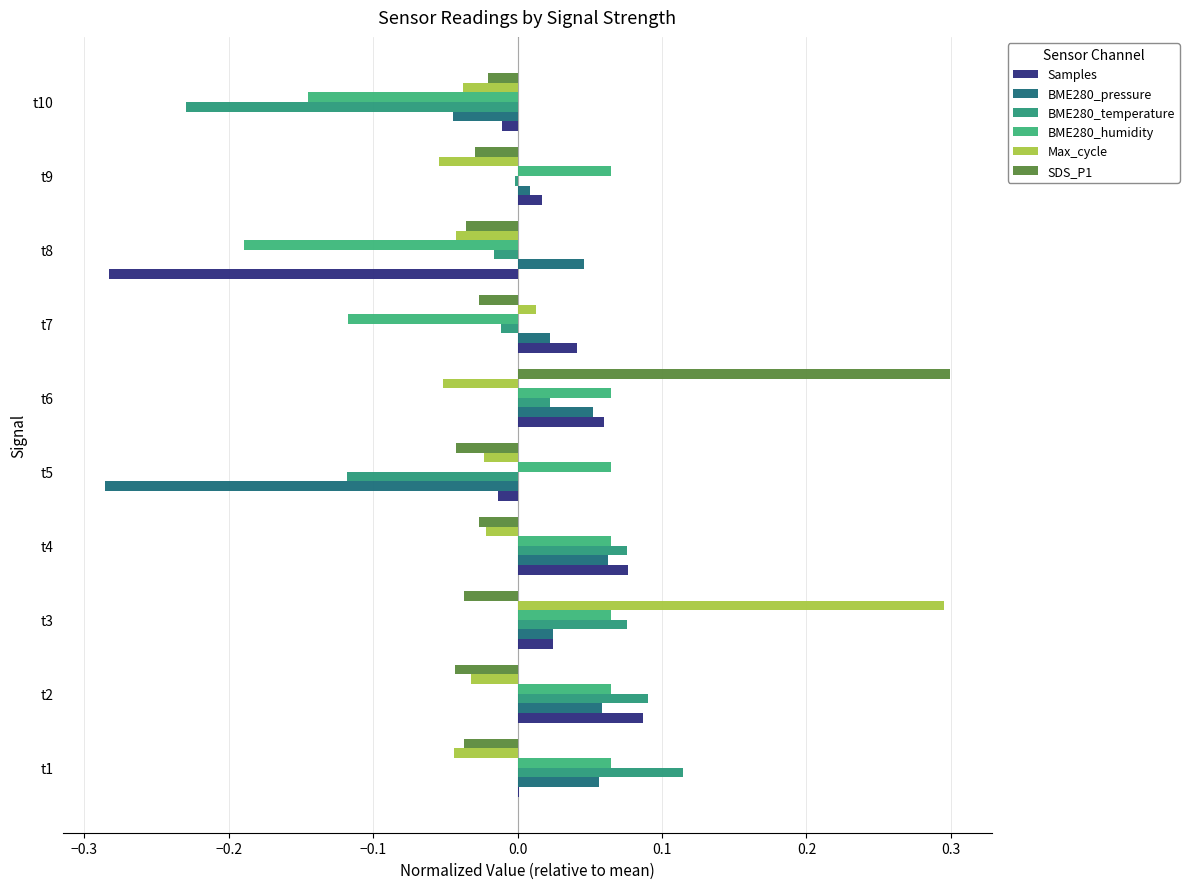

How many values in the BME280_humidity series exceed 0?

7